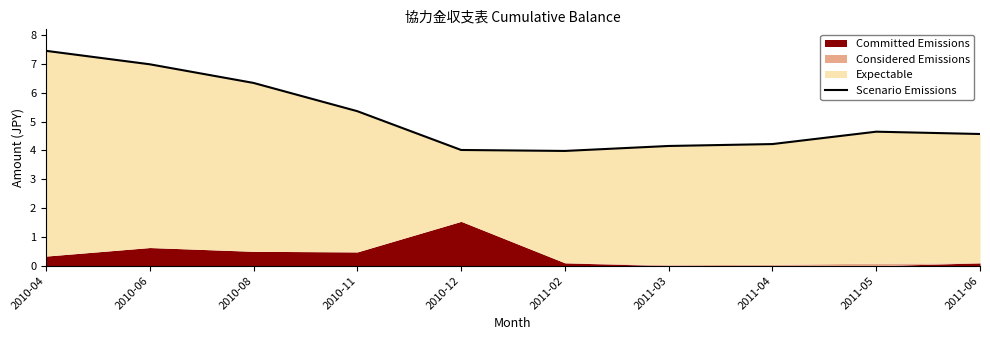

What is the smallest value displayed?

4.0